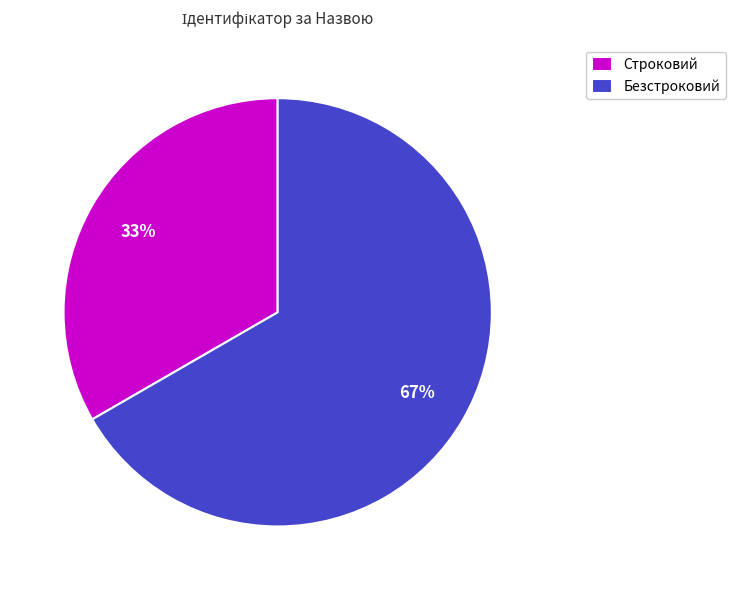

To the nearest percent, what percentage of the pie is Строковий?

33%